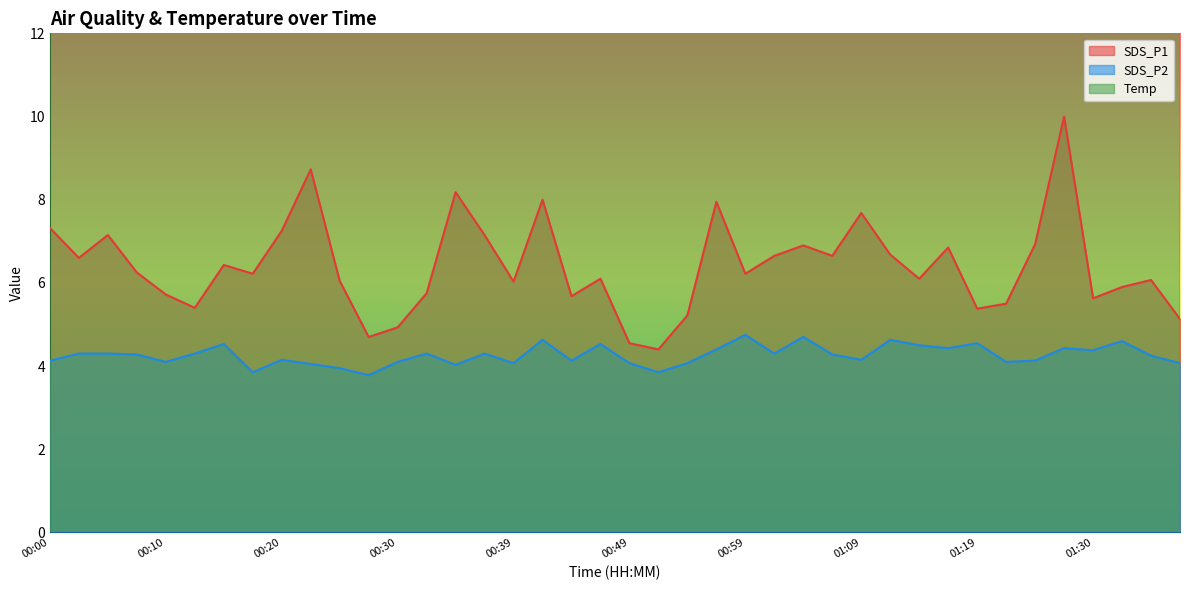

Which series changed the most between 00:47 and 01:37?

SDS_P1